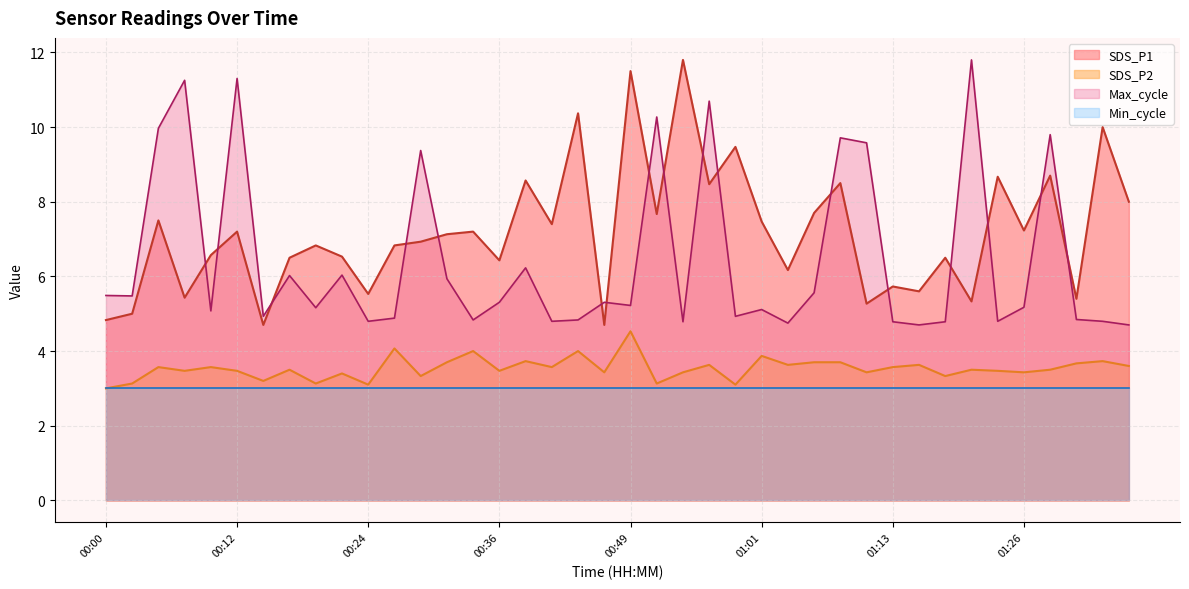

How many lines are shown in the chart?

4